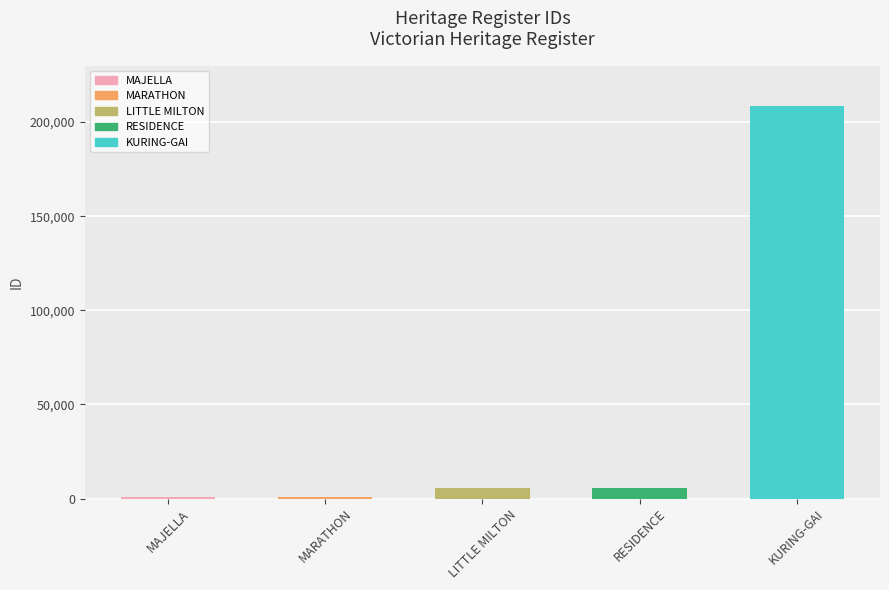

The chart shows a value of 857 at MARATHON. True or false?

True